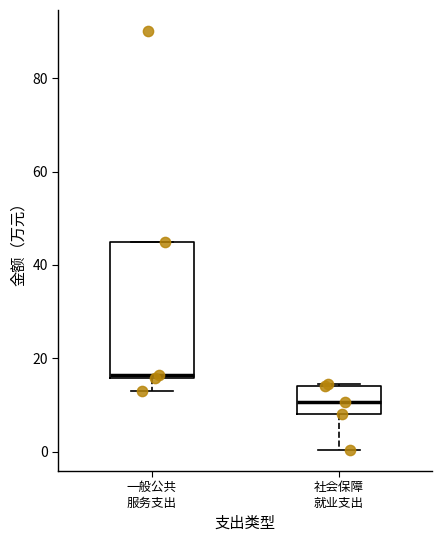

Where does the median line of the box for 社会保障 就业支出 sit on the y-axis? The values are not printed on the chart, so give them approximately, as read against the axis.

10